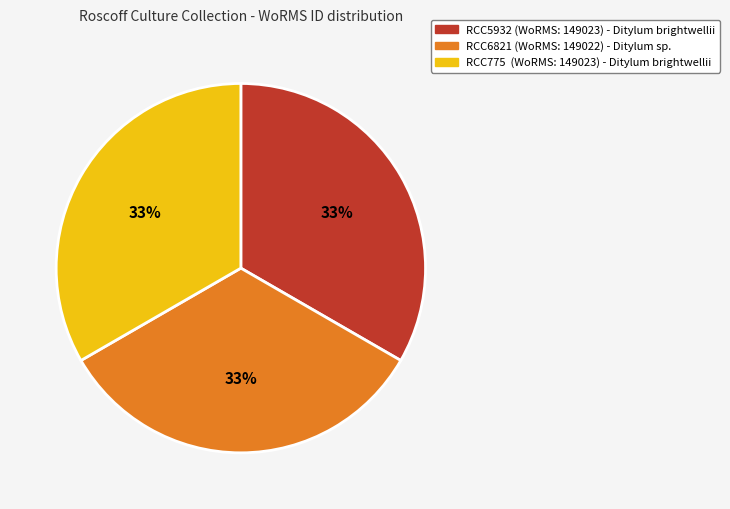

The RCC775 slice represents 33% of the pie. True or false?

True